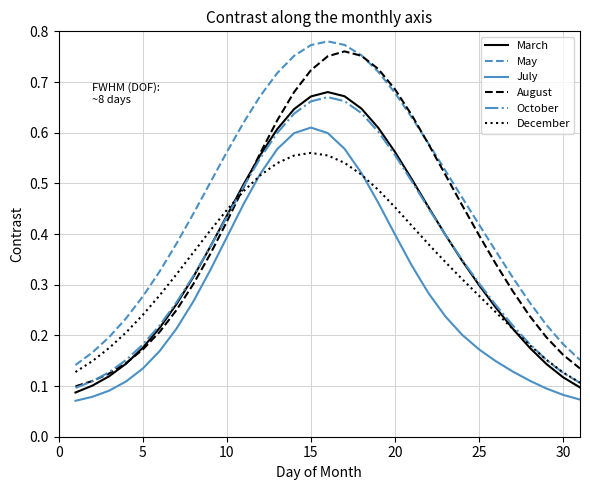

Which series has the largest total across all categories?

May